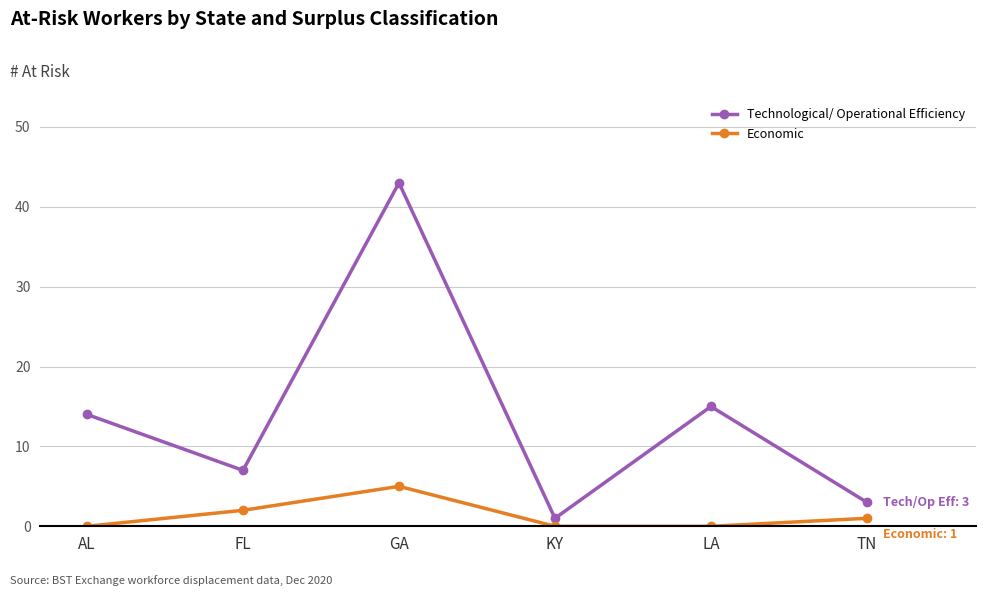

Rank the series by their maximum value, from lowest to highest.

Economic, Technological/ Operational Efficiency